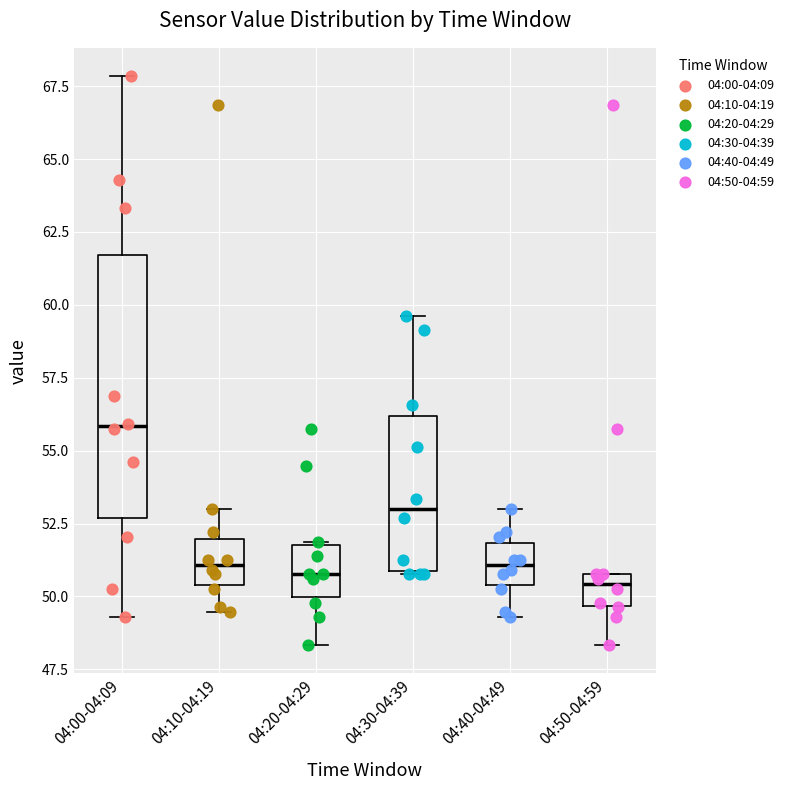

Which box has the highest median line?

04:00-04:09